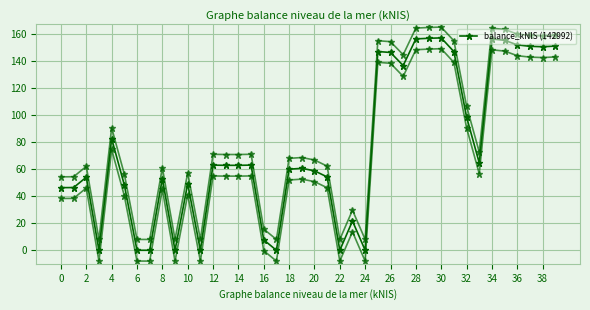

The chart shows a value of 93.9 at 12. True or false?

False